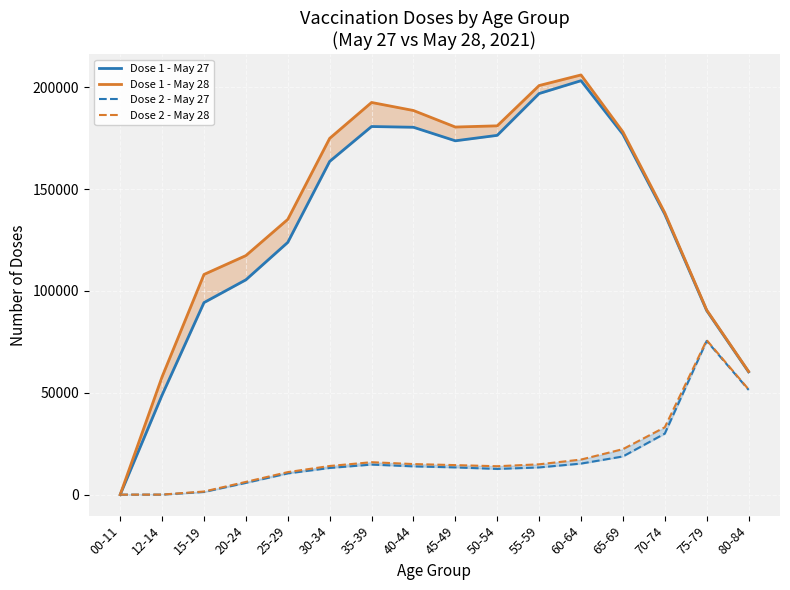

Which category has the highest value across all series?

60-64